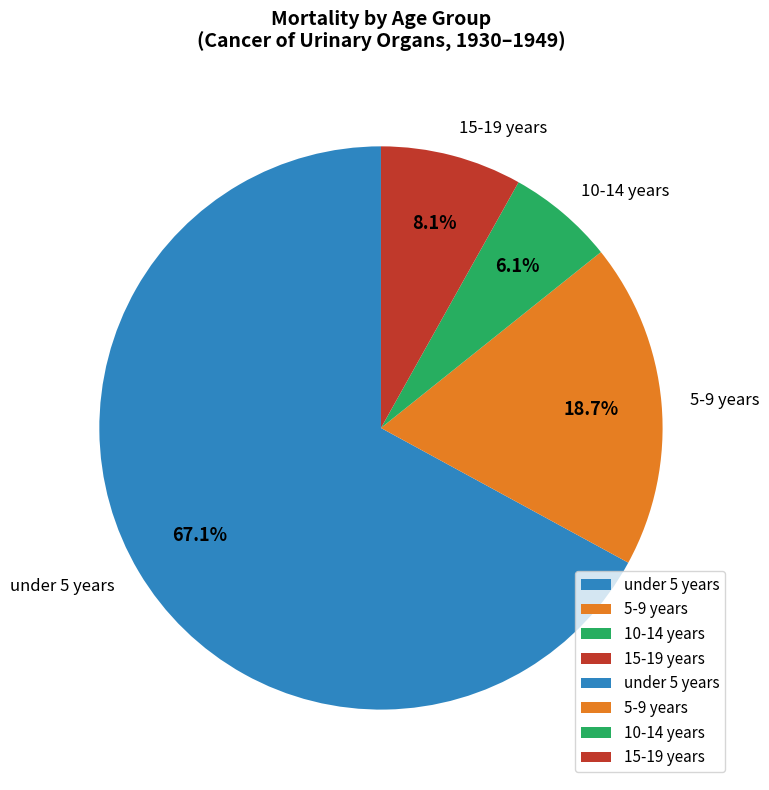

Which category has the smallest portion of the pie?

10-14 years